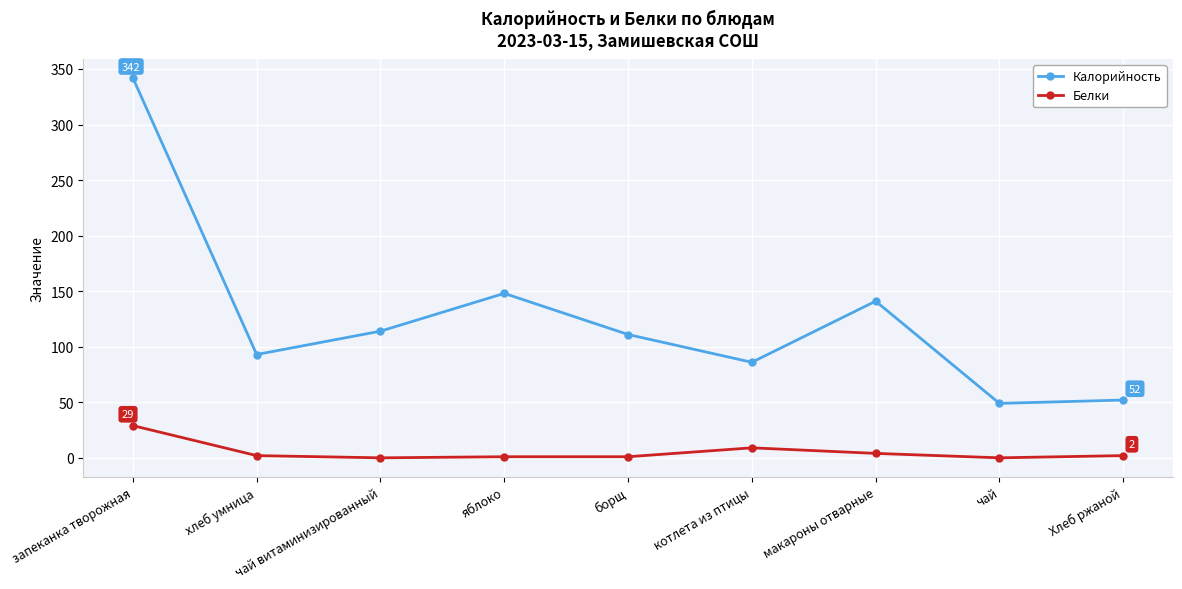

At how many categories does at least one series exceed 145?

2